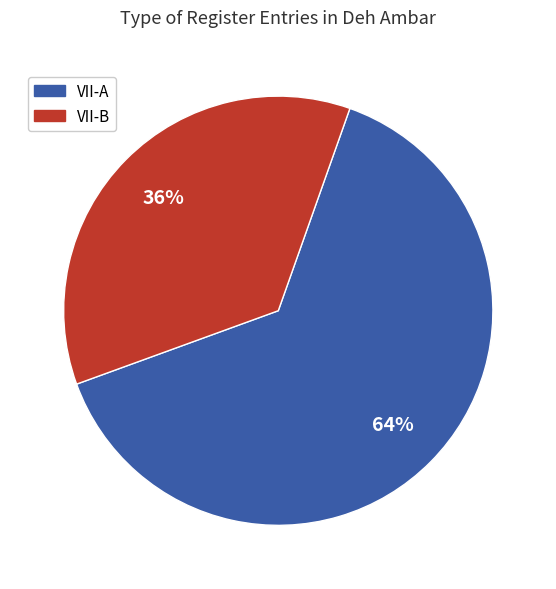

Count the number of slices in the pie.

2